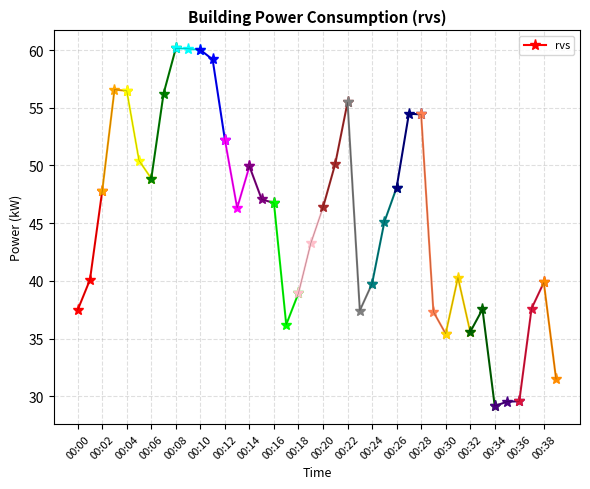

Count the number of categories in the chart.

40